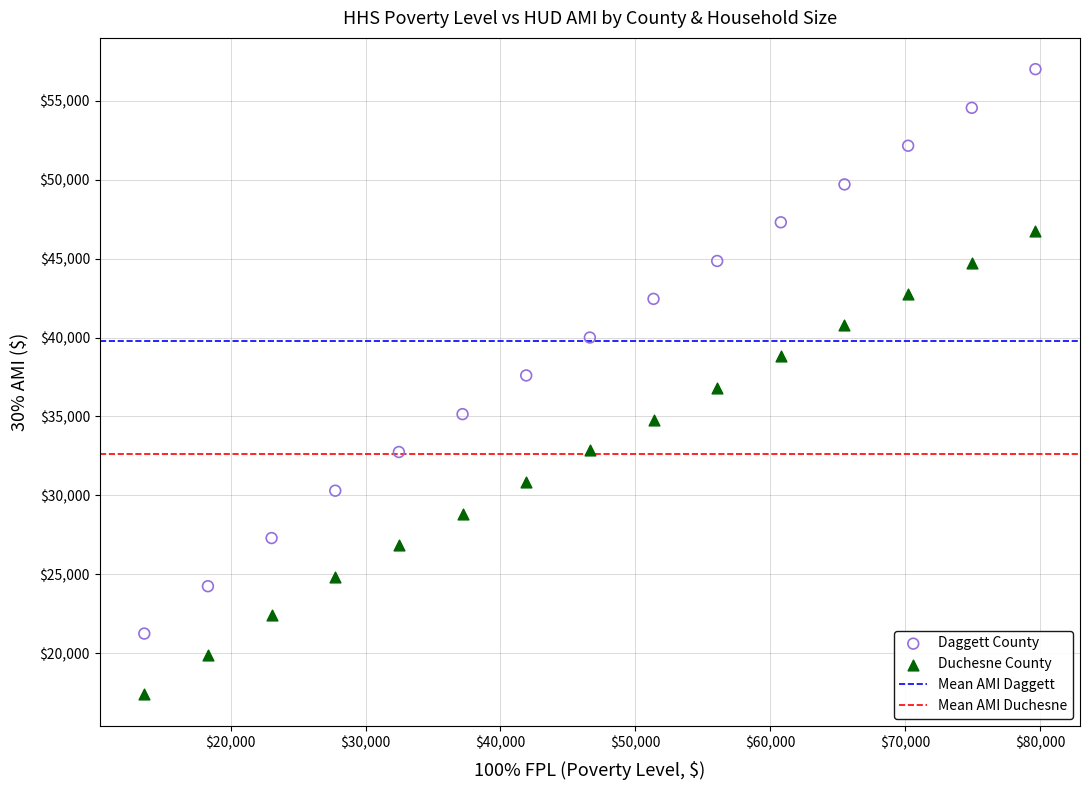

Which series has the widest spread of Y values?

Daggett County